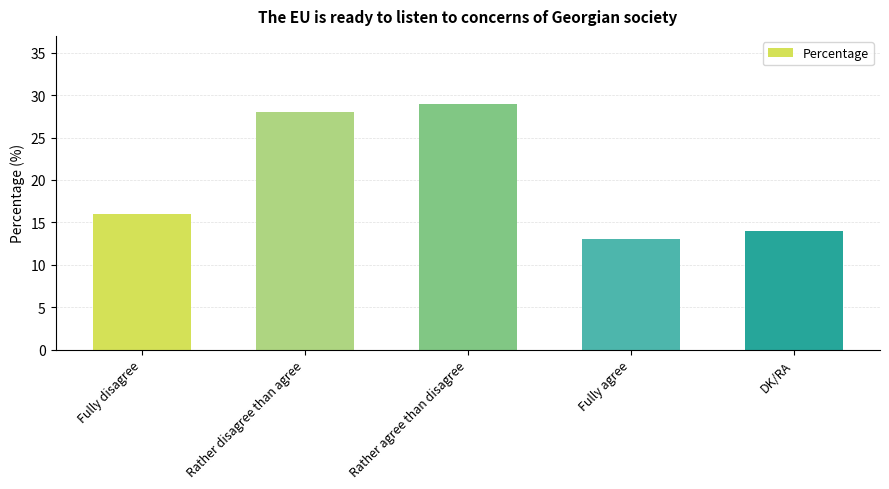

Approximately how many times larger is the value at Rather agree than disagree compared to Fully disagree?

1.8